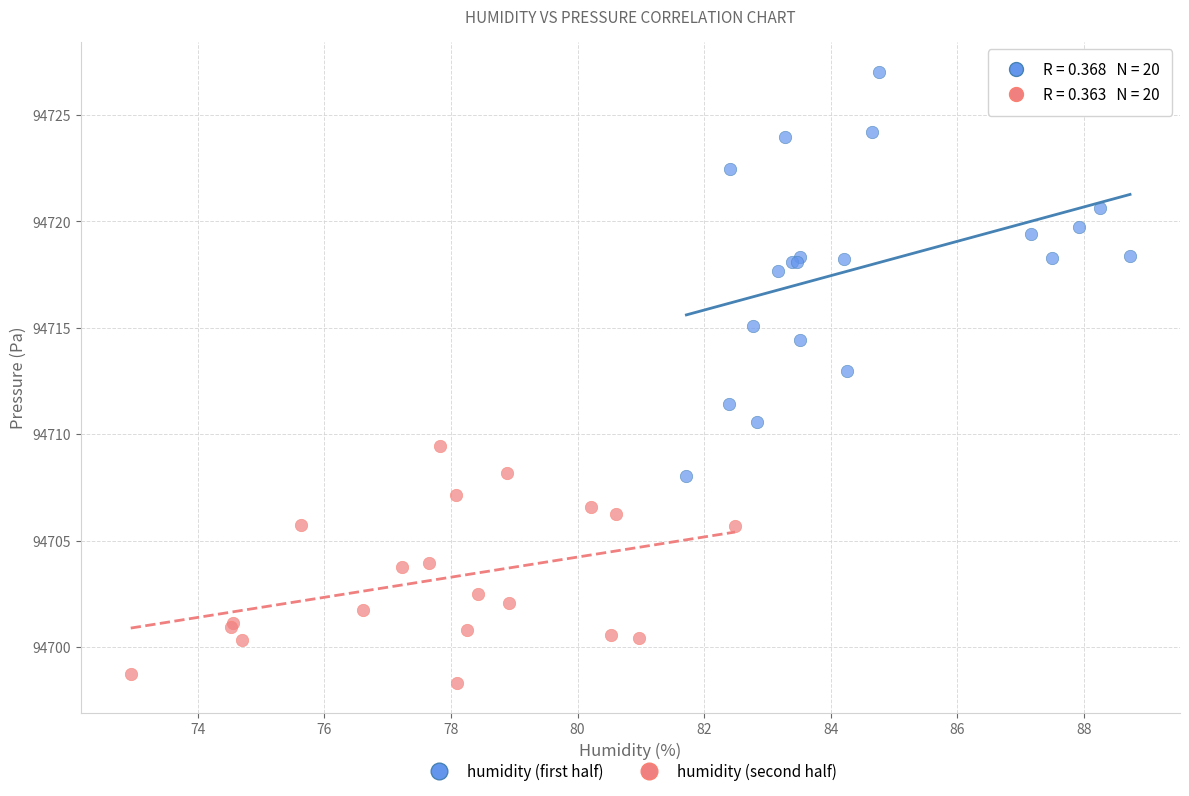

Which series has the largest Y range (max minus min)?

humidity (first half)